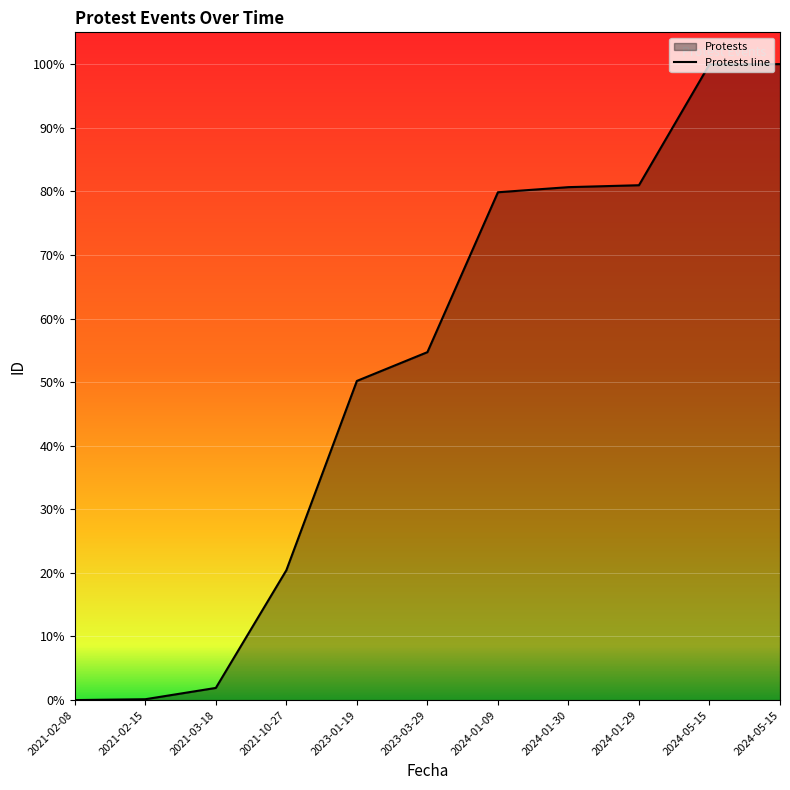

Which label corresponds to the largest value in the chart?

2024-05-15